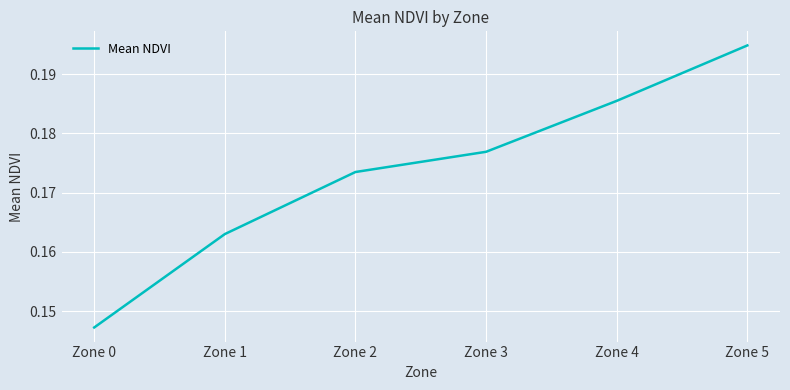

At which label is the value closest to 0?

Zone 0